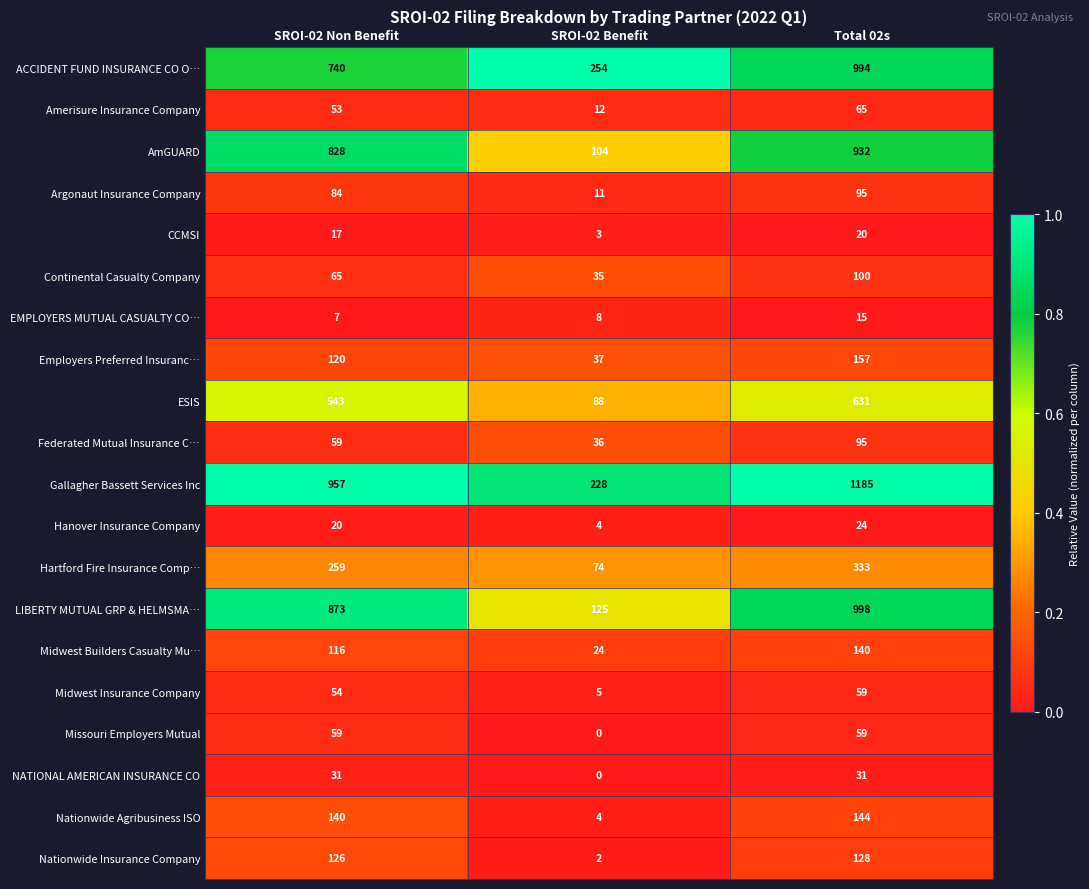

At which label does Gallagher Bassett Services Inc reach its minimum?

SROI-02 Benefit